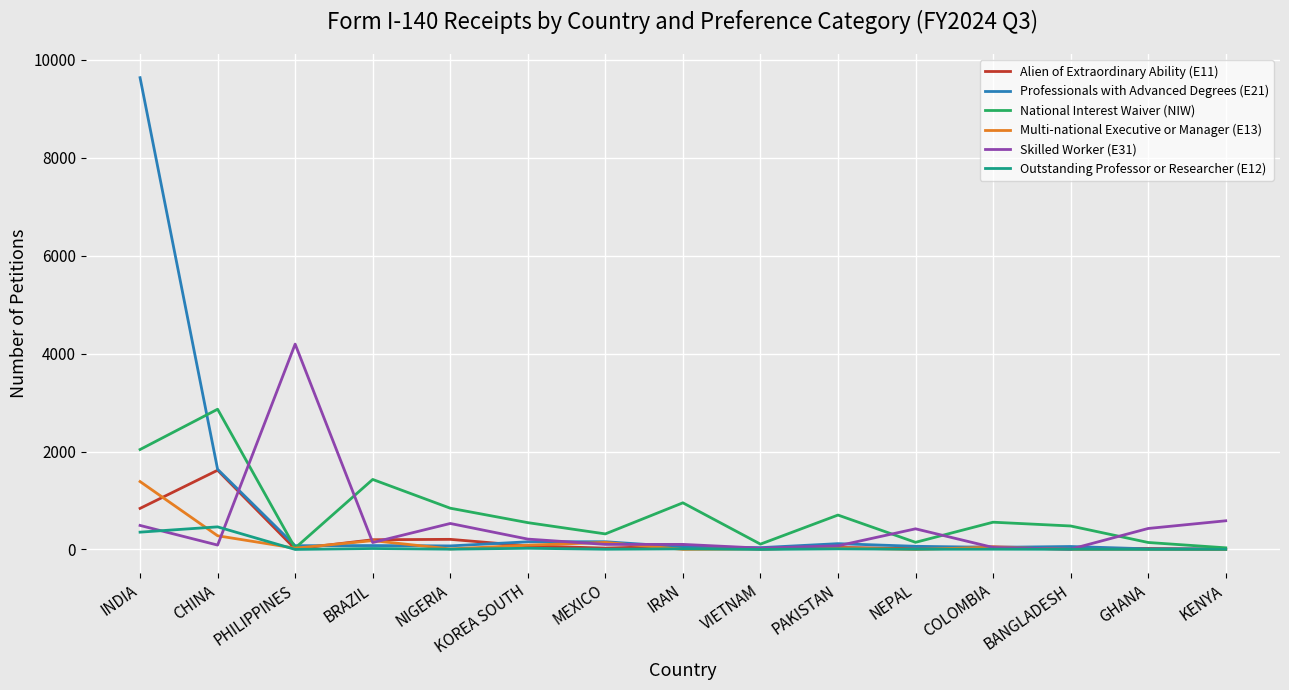

Which label corresponds to the largest value in the chart?

INDIA